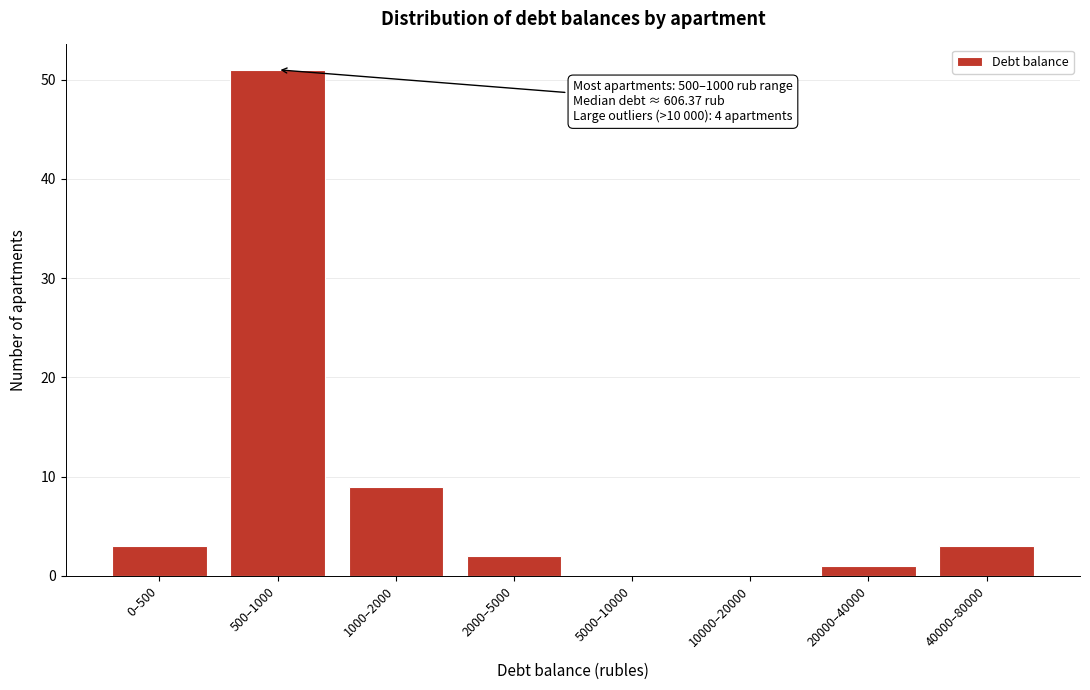

Reading left to right, list all the values displayed in this chart.

0–500=3	500–1000=51	1000–2000=9	2000–5000=2	5000–10000=0	10000–20000=0	20000–40000=1	40000–80000=3